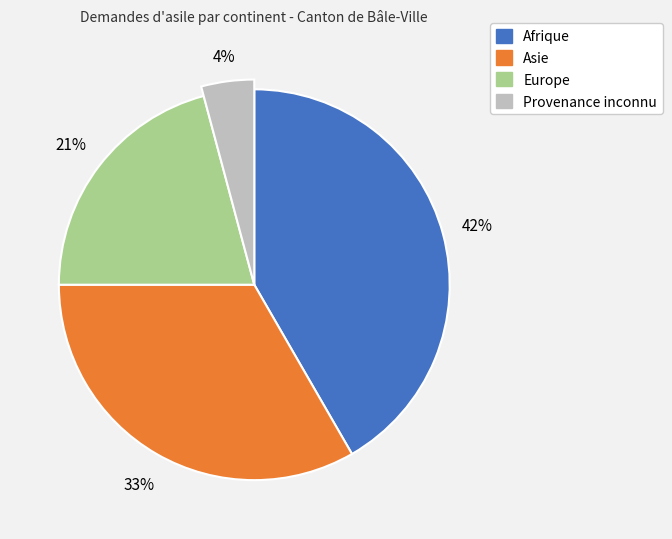

Is Asie the majority of the pie?

No